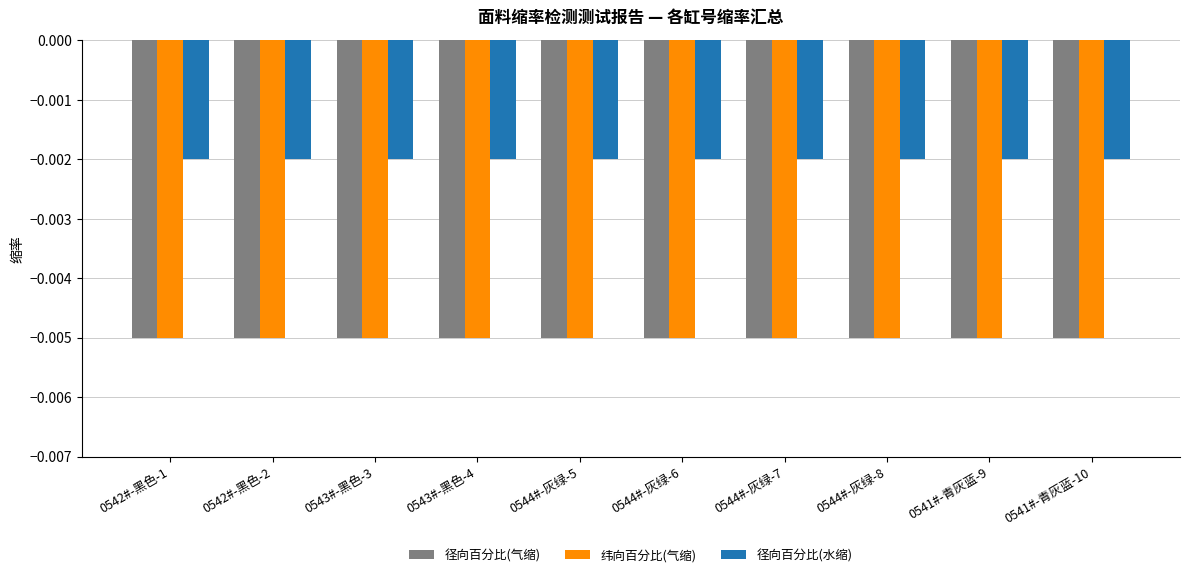

What are all the series names shown in the legend?

径向百分比(气缩), 纬向百分比(气缩), 径向百分比(水缩)